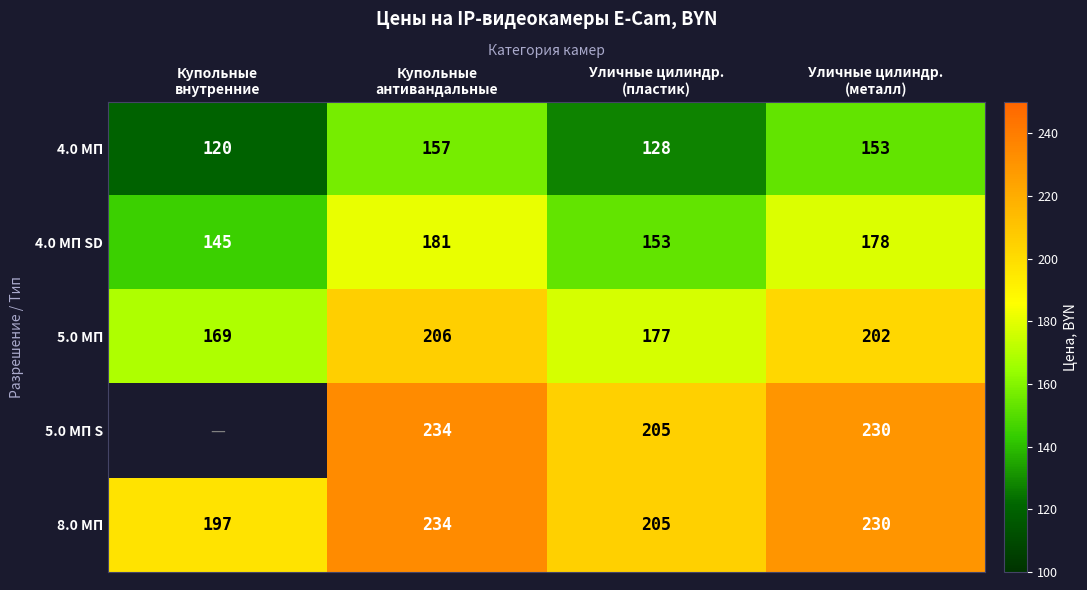

What is the sum of all 4.0 МП values?

558